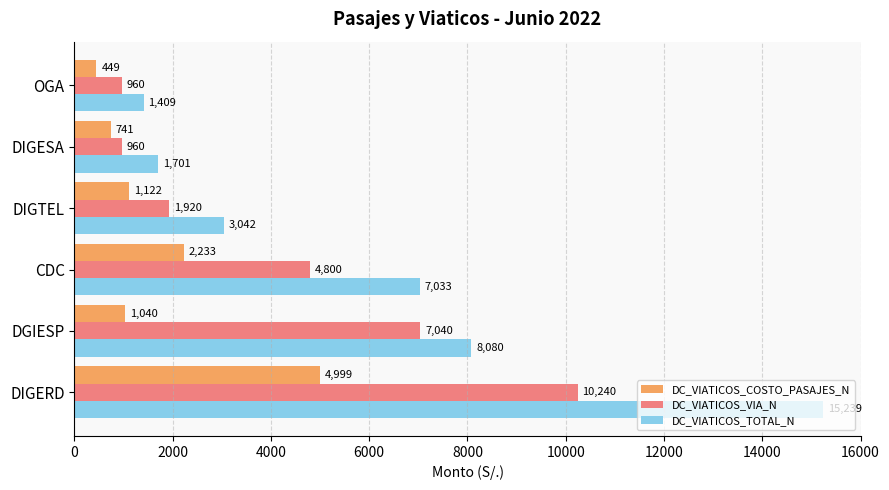

What is the sum of the DC_VIATICOS_VIA_N values at DGIESP and OGA?

8000.0